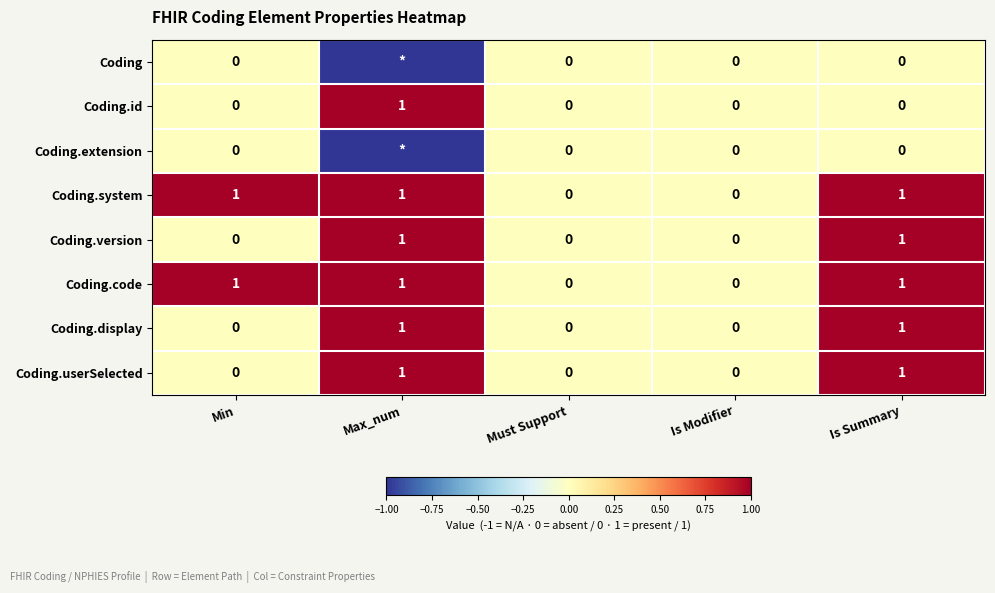

The Coding.id series shows 0 at Min. True or false?

True